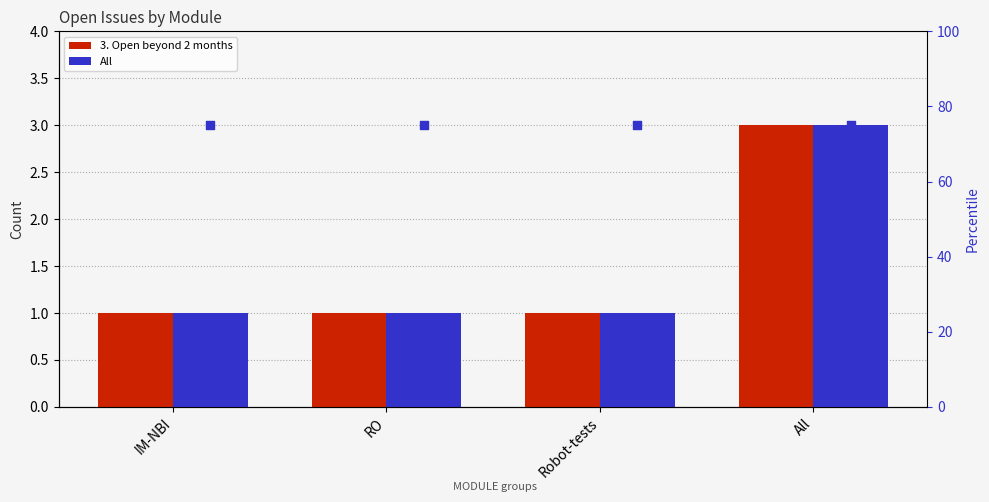

Which series reaches the minimum Y coordinate?

3. Open beyond 2 months